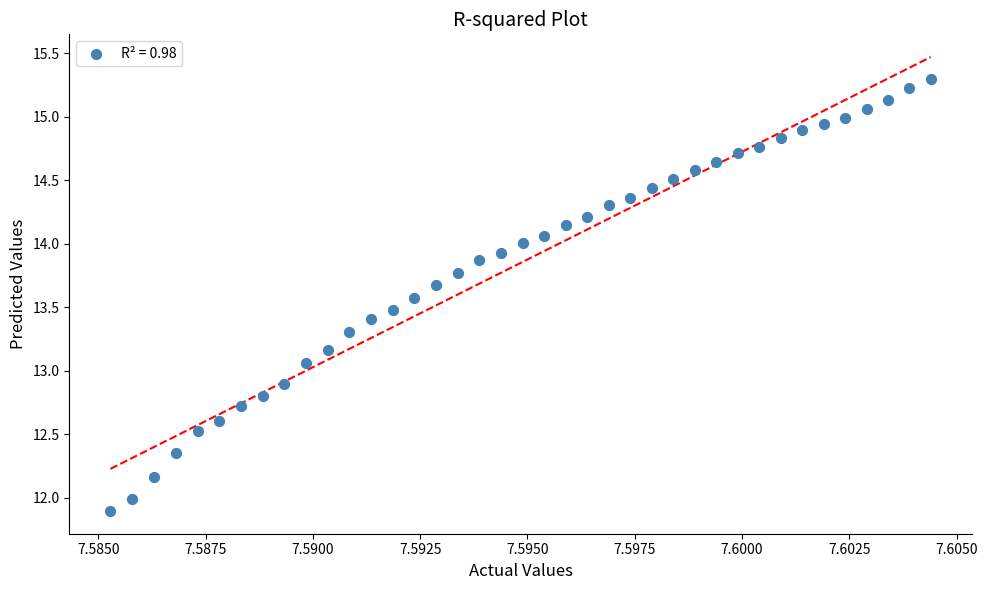

What Y value in the scatter plot is closest to 13?

13.1